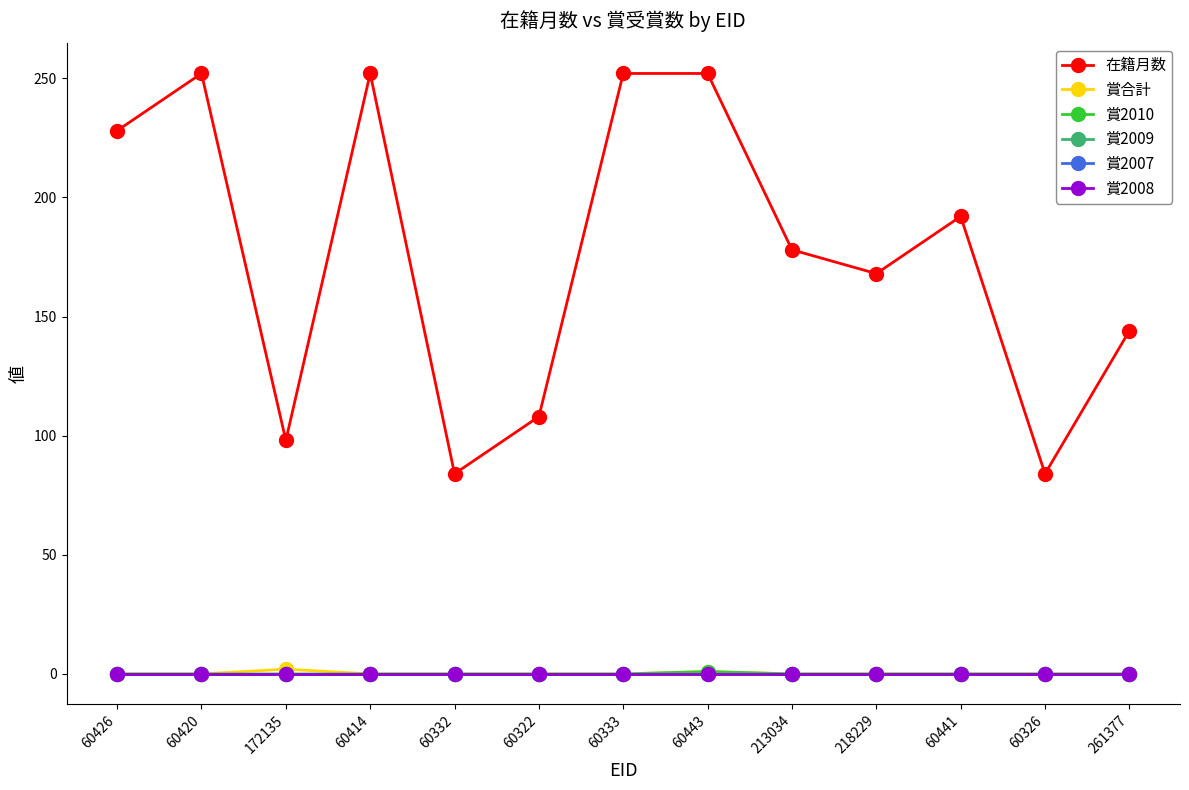

Does the chart have visible grid lines?

No